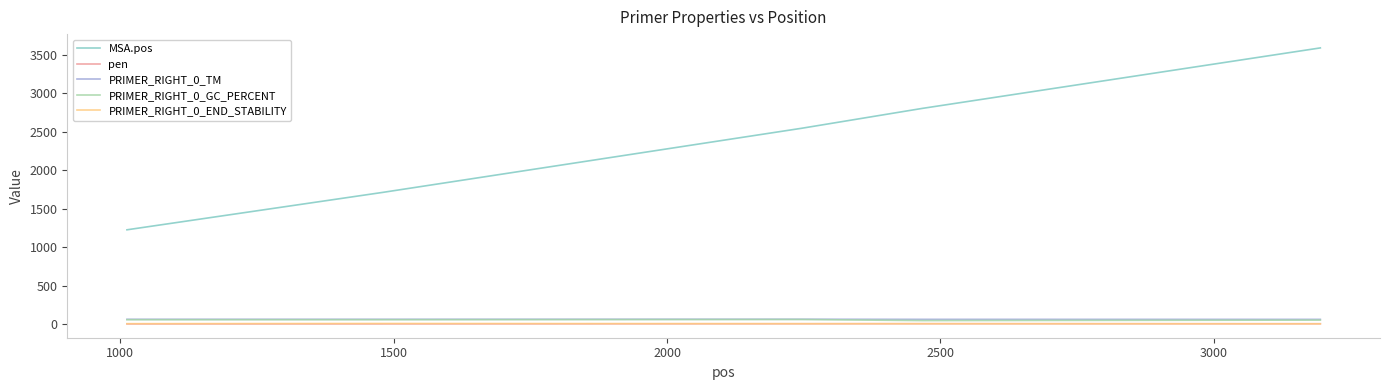

What is the maximum value shown in the chart?

3592.0